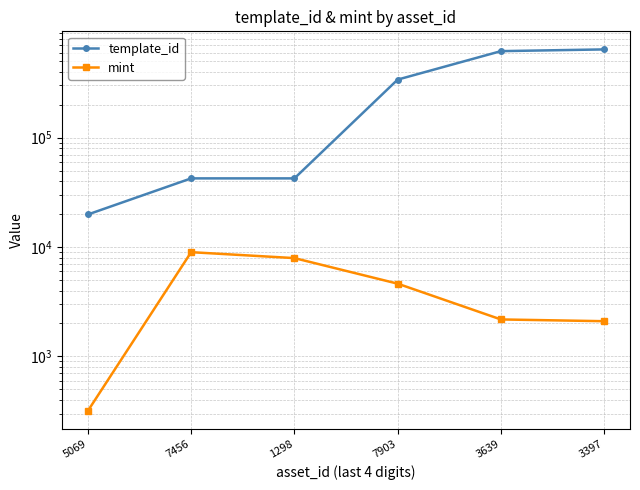

Which has a higher value, 5069 or 3397?

3397